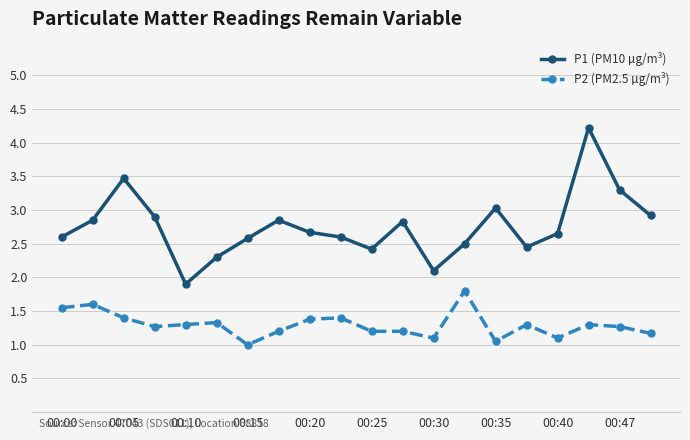

Which series has the largest total across all categories?

P1 (PM10 µg/m³)